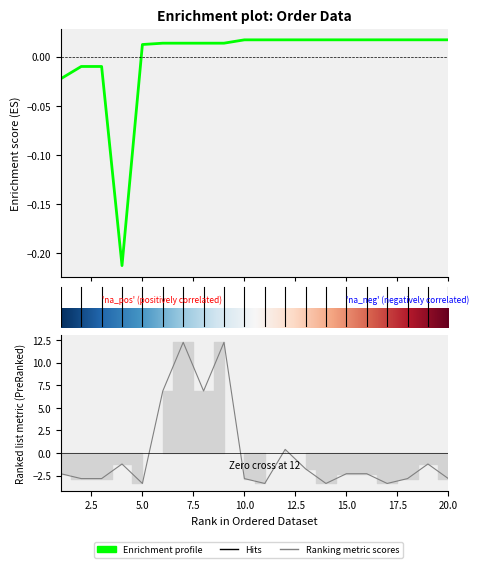

Where does the Id narudzbine series first go above 0?

5